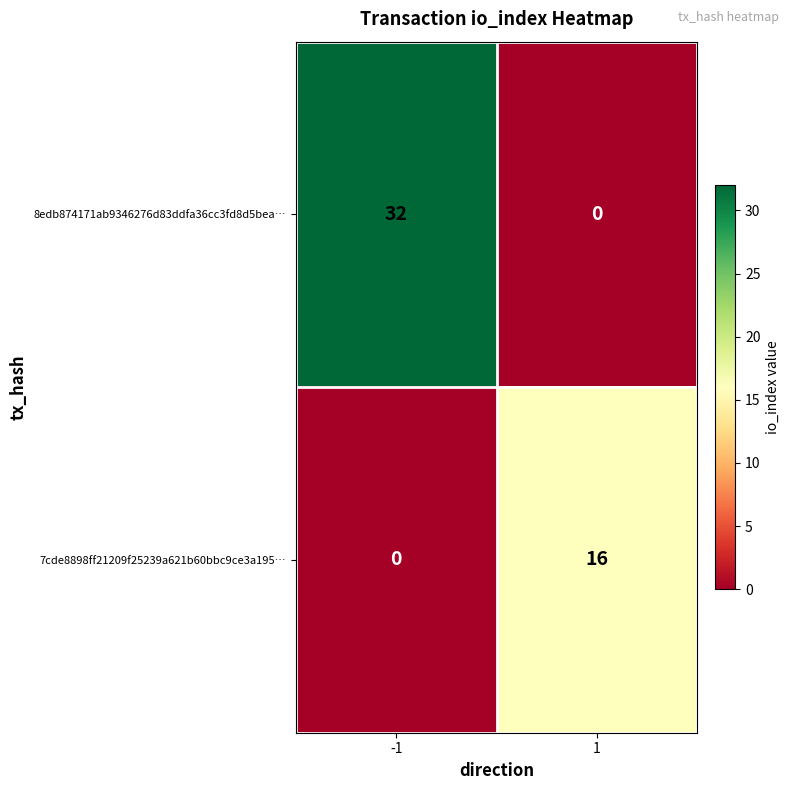

What is the greatest value displayed?

32